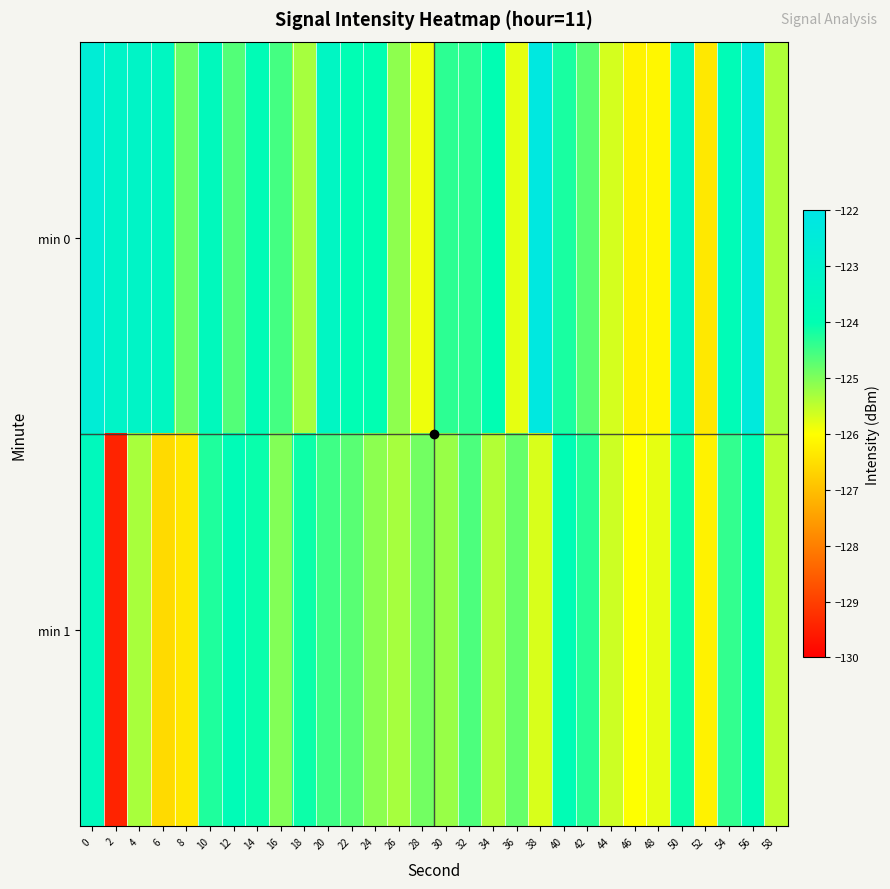

Which series changed the most between 50 and 56?

min 0